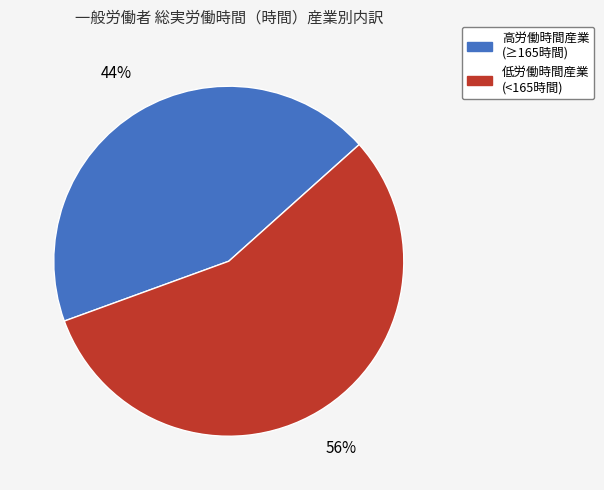

To the nearest percent, what is the average slice percentage?

50%